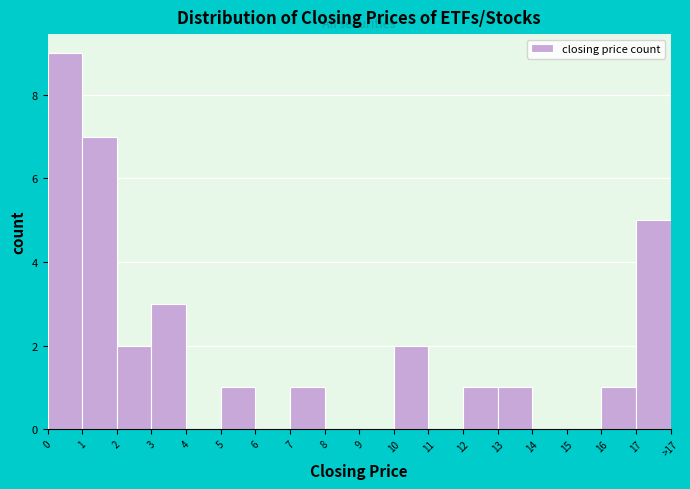

Reading left to right, list all the values displayed in this chart.

0=9	1=7	2=2	3=3	4=0	5=1	6=0	7=1	8=0	9=0	10=2	11=0	12=1	13=1	14=0	15=0	16=1	17=5